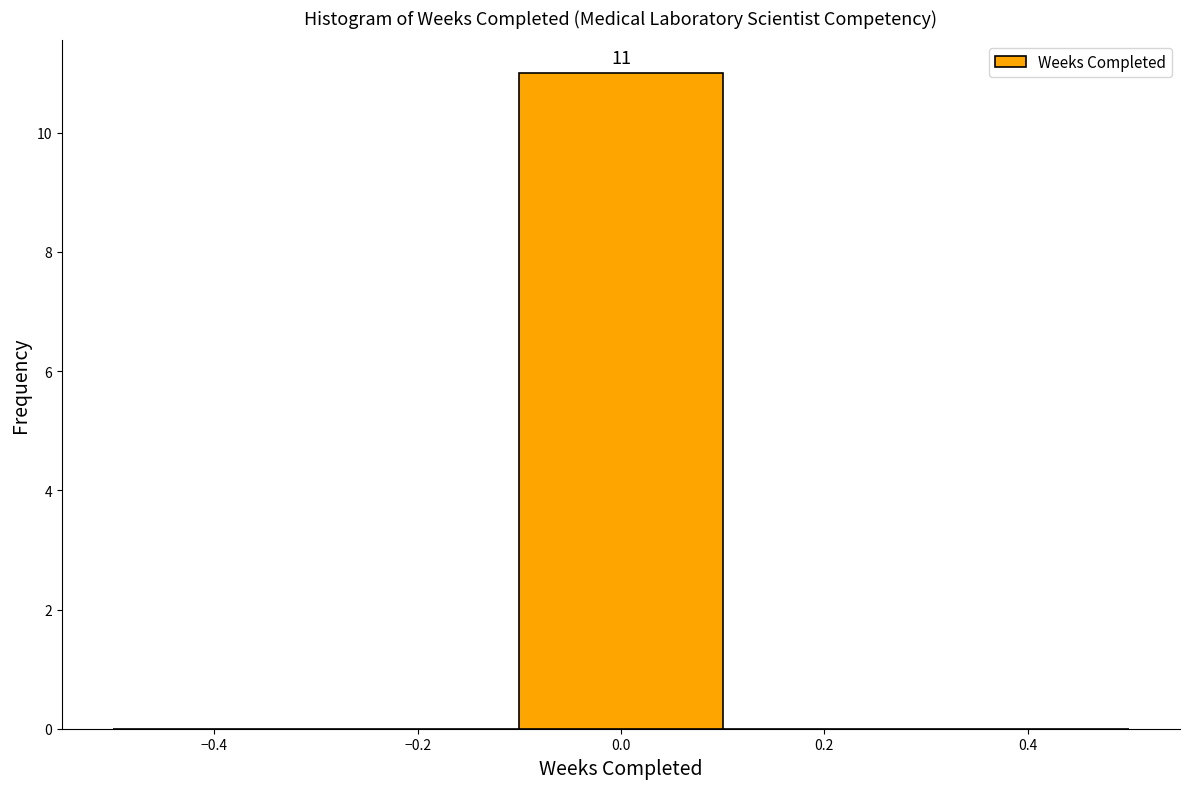

Over which range of the x-axis is the bar tallest?

-0.1 to 0.1